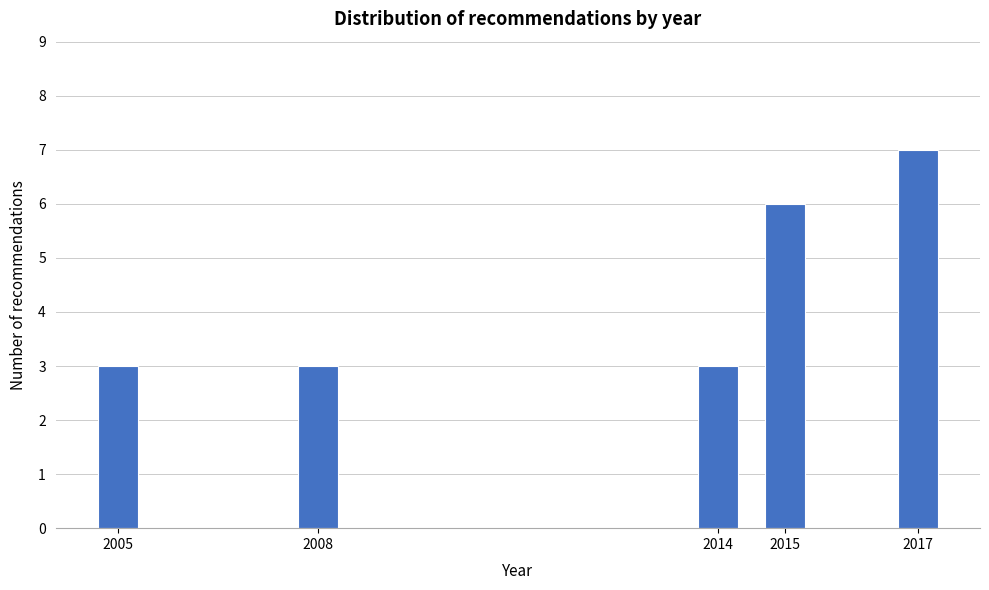

Reading right to left, list all the values displayed in this chart.

7	6	3	3	3